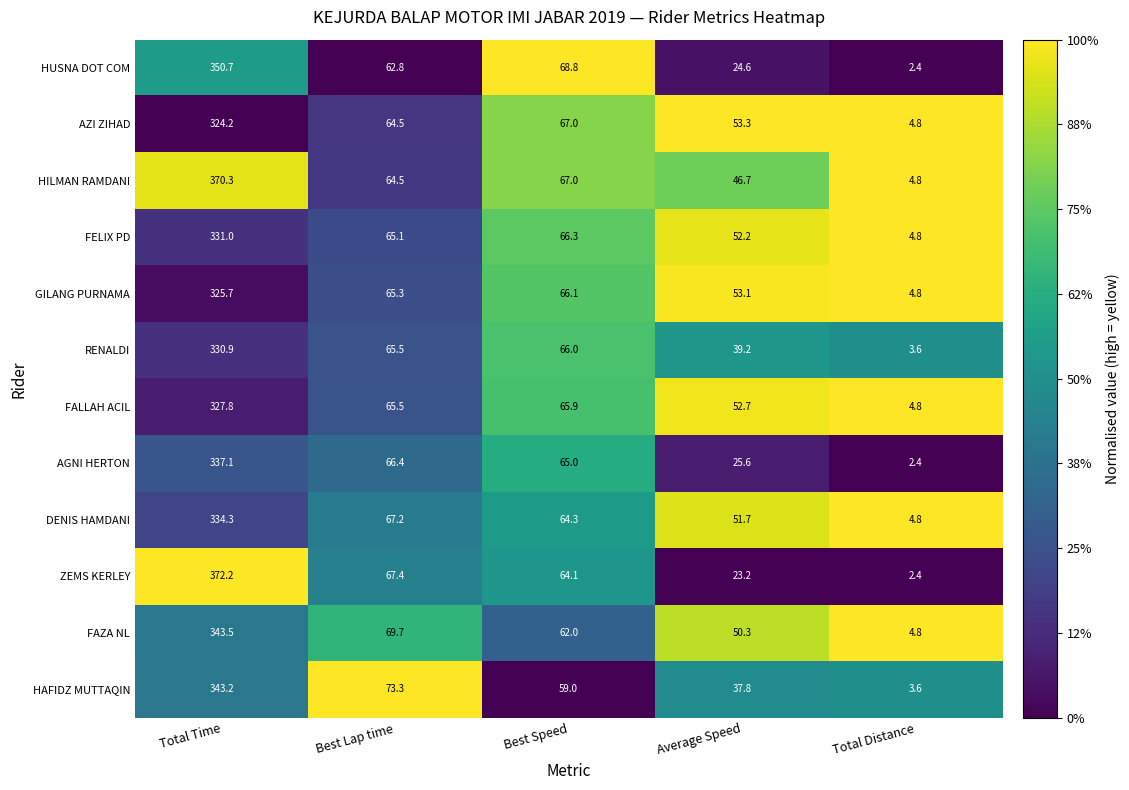

The FALLAH ACIL series shows 65.5 at Best Lap time. True or false?

True